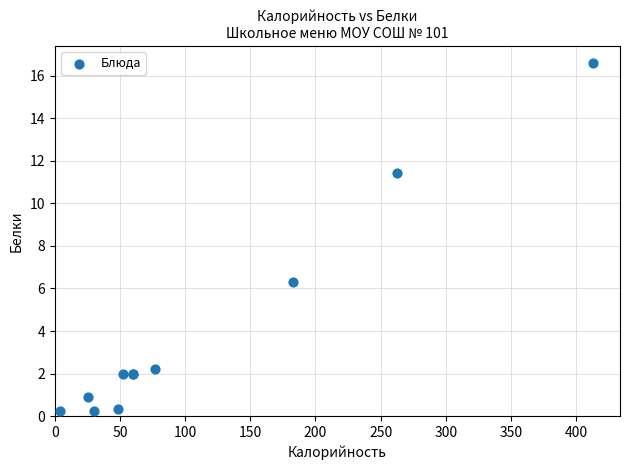

What Y value in the scatter plot is closest to 8?

6.3